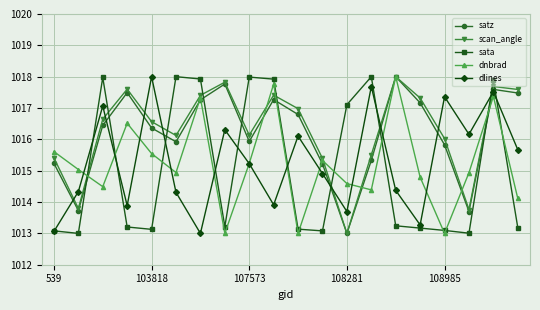

What is the difference between the maximum and minimum values in the dnbrad series?

5.0